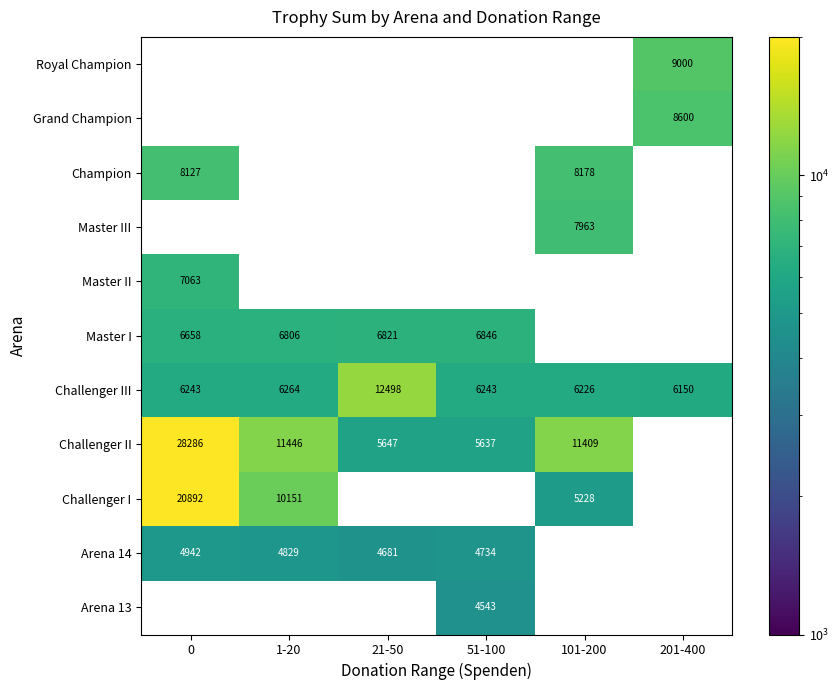

How many series are shown in this chart?

11